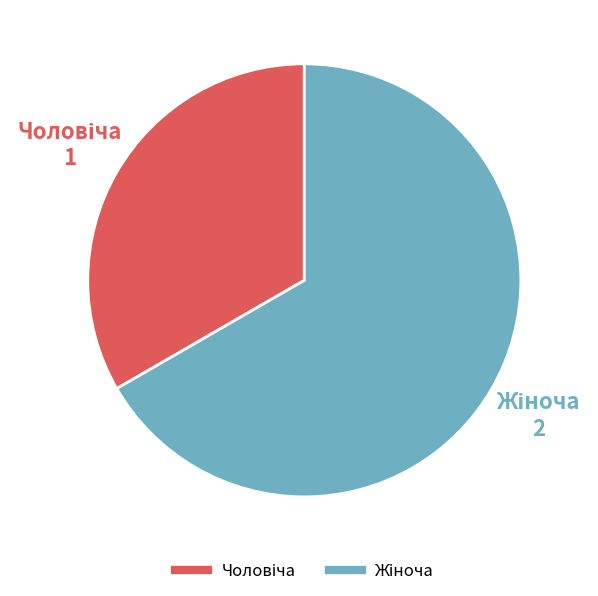

Does any single category account for the majority?

Yes